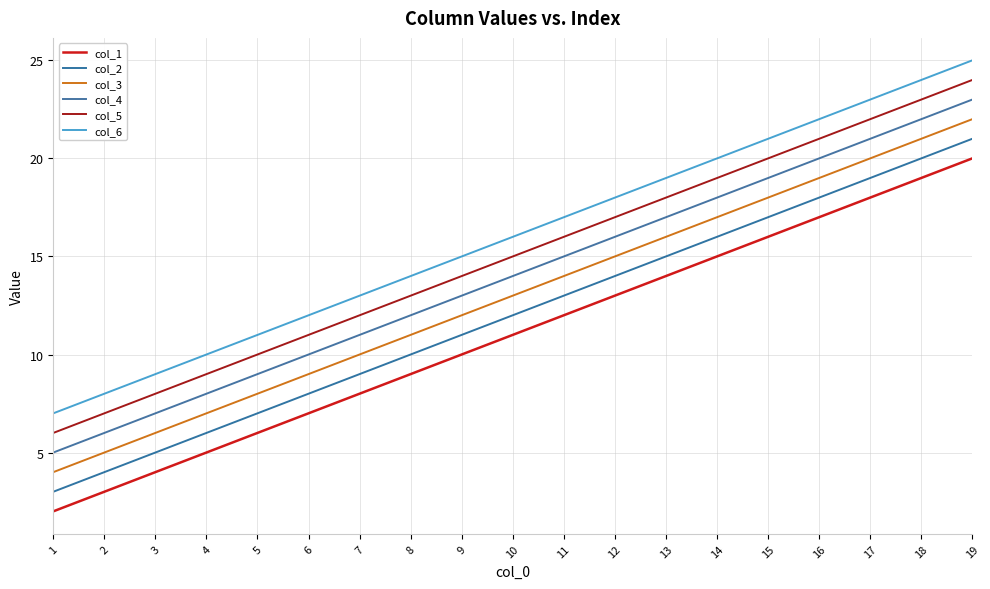

Which label corresponds to the smallest value in the chart?

1